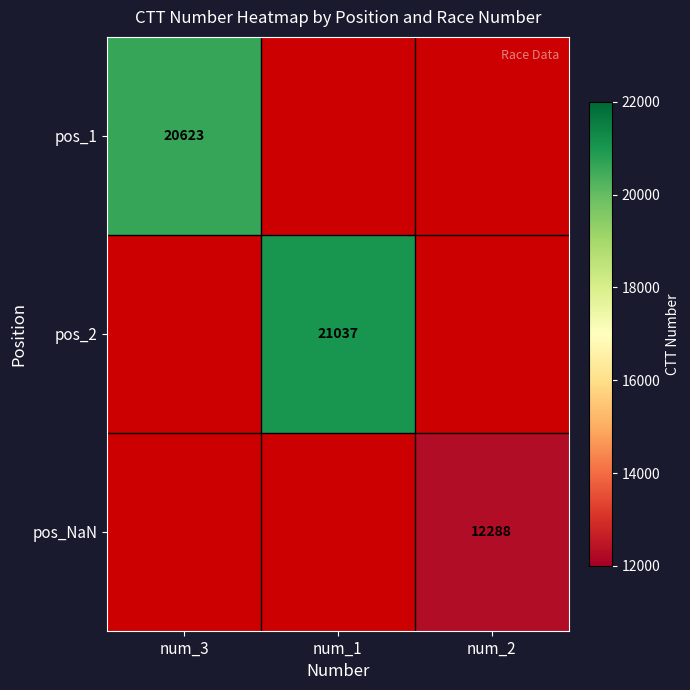

True or false: pos_NaN has a value of 12288 at num_2.

True